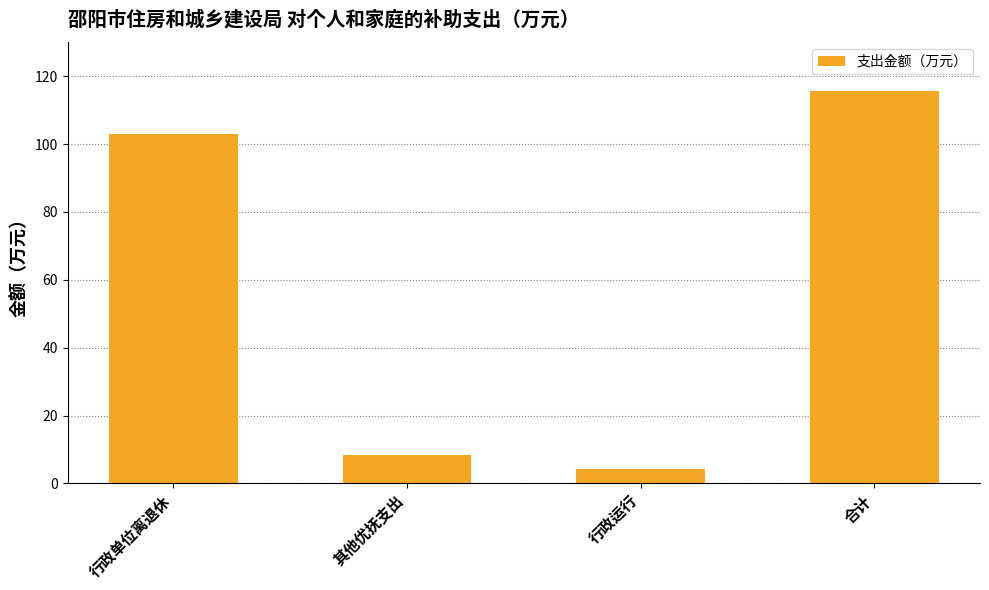

What is the sum of the values at 行政运行 and 合计?

119.9